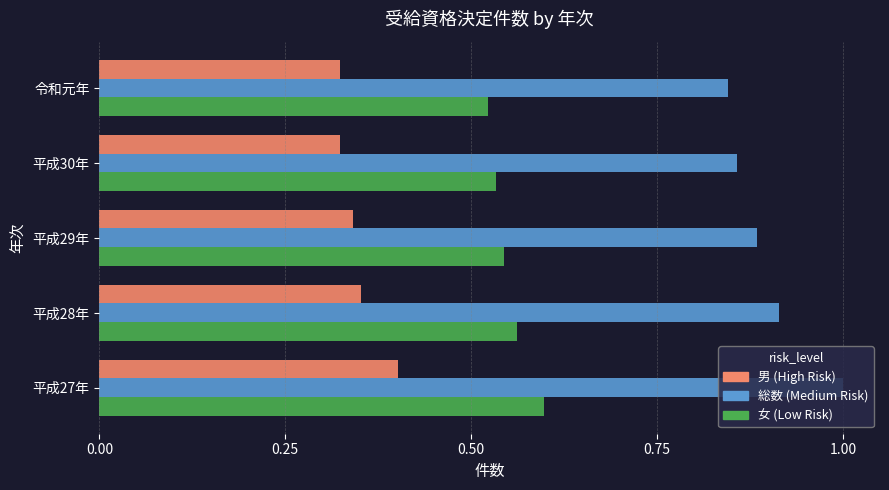

What is the total value across all series at 平成28年?

1.8